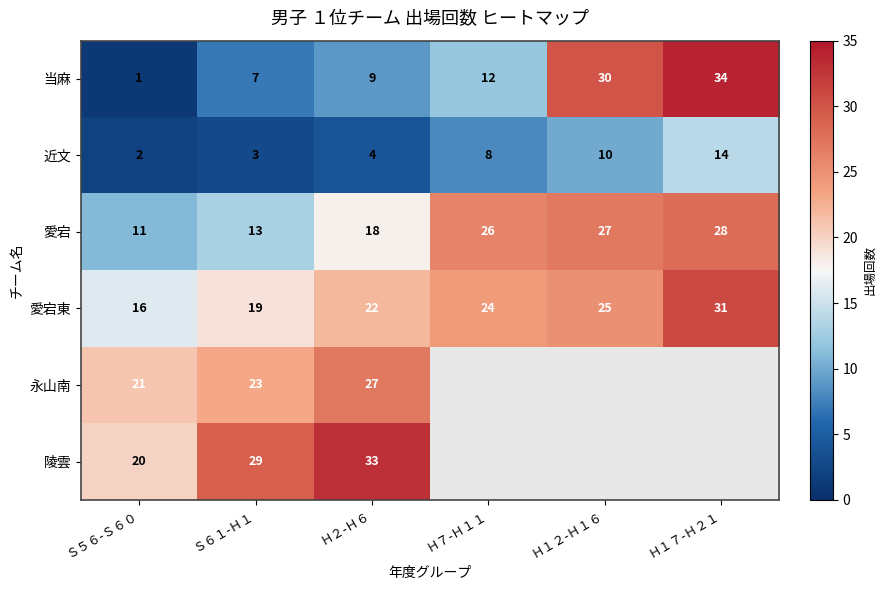

Which has a higher value, Ｈ７-Ｈ１１ or Ｓ５６-Ｓ６０?

Ｈ７-Ｈ１１